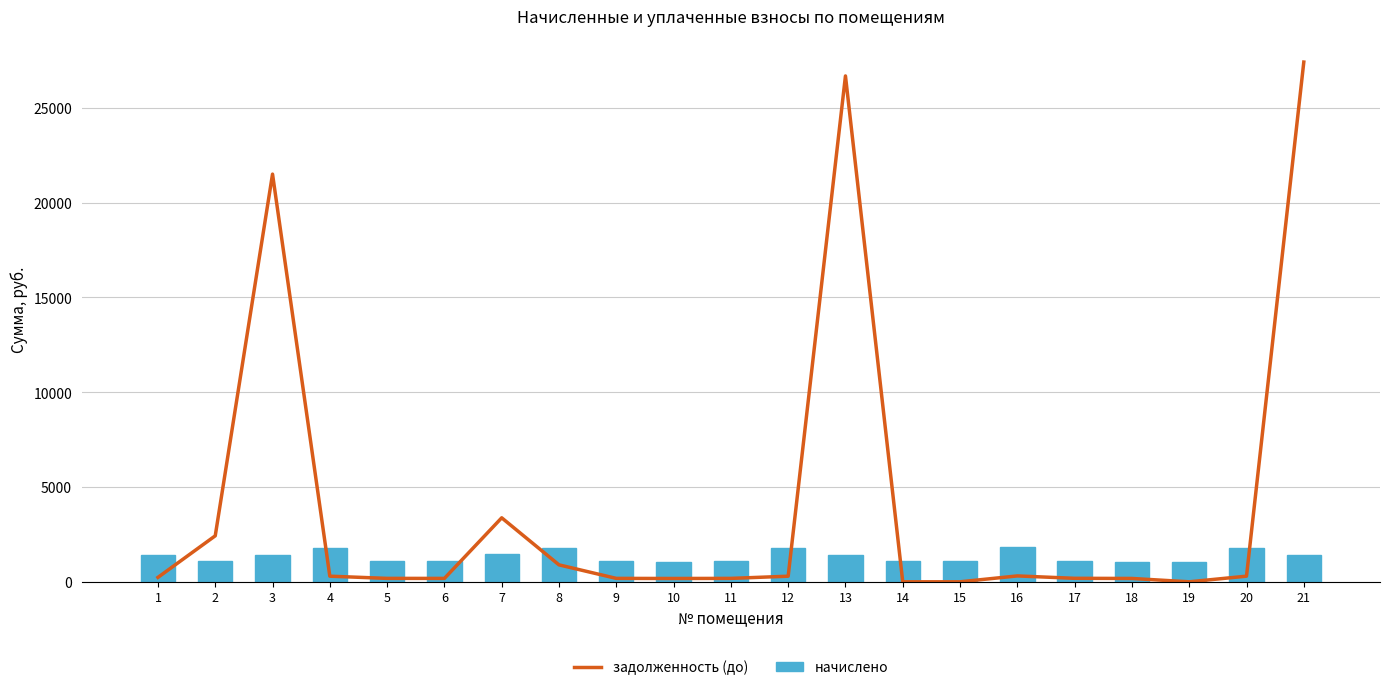

Does the chart contain any negative values?

No